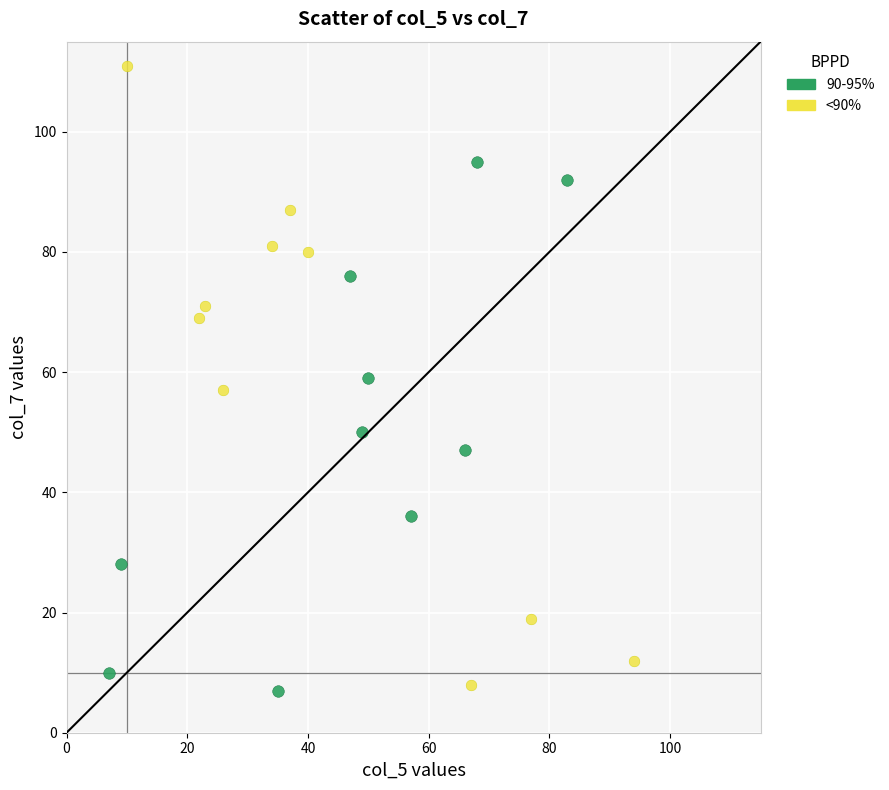

What are all the series names shown in the legend?

90-95%, <90%